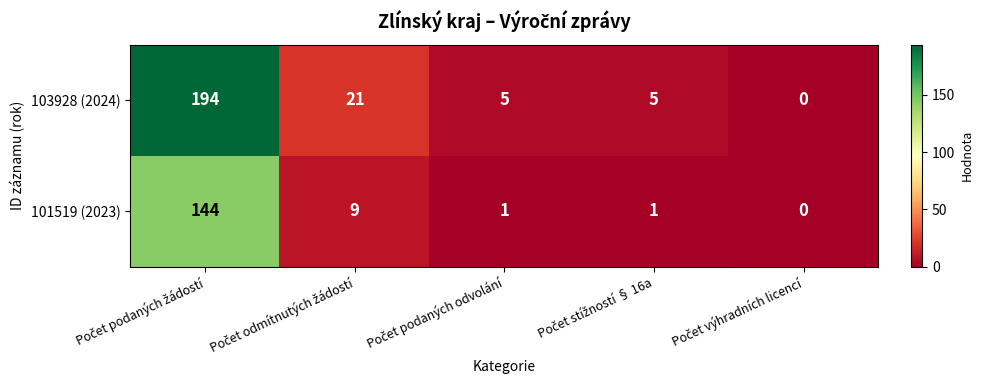

What is the sum of all 101519 (2023) values?

155